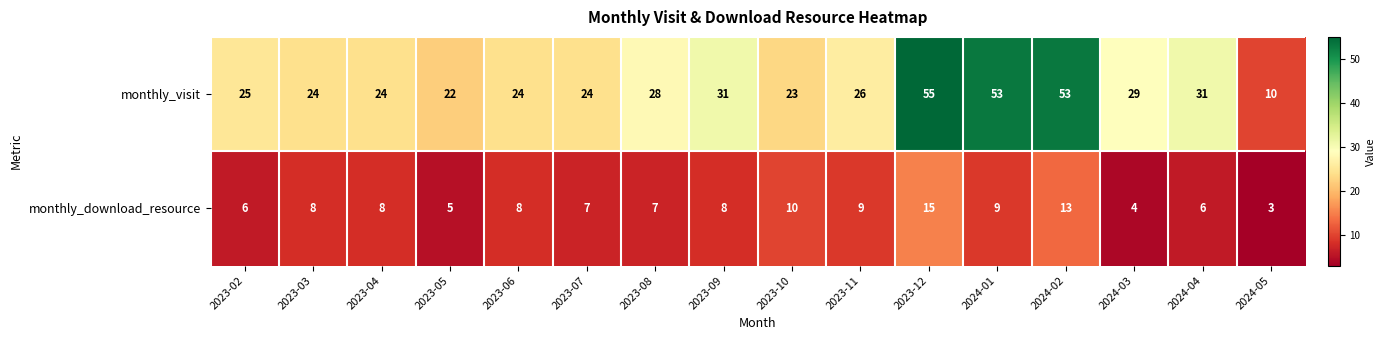

Which series has the largest total across all categories?

monthly_visit